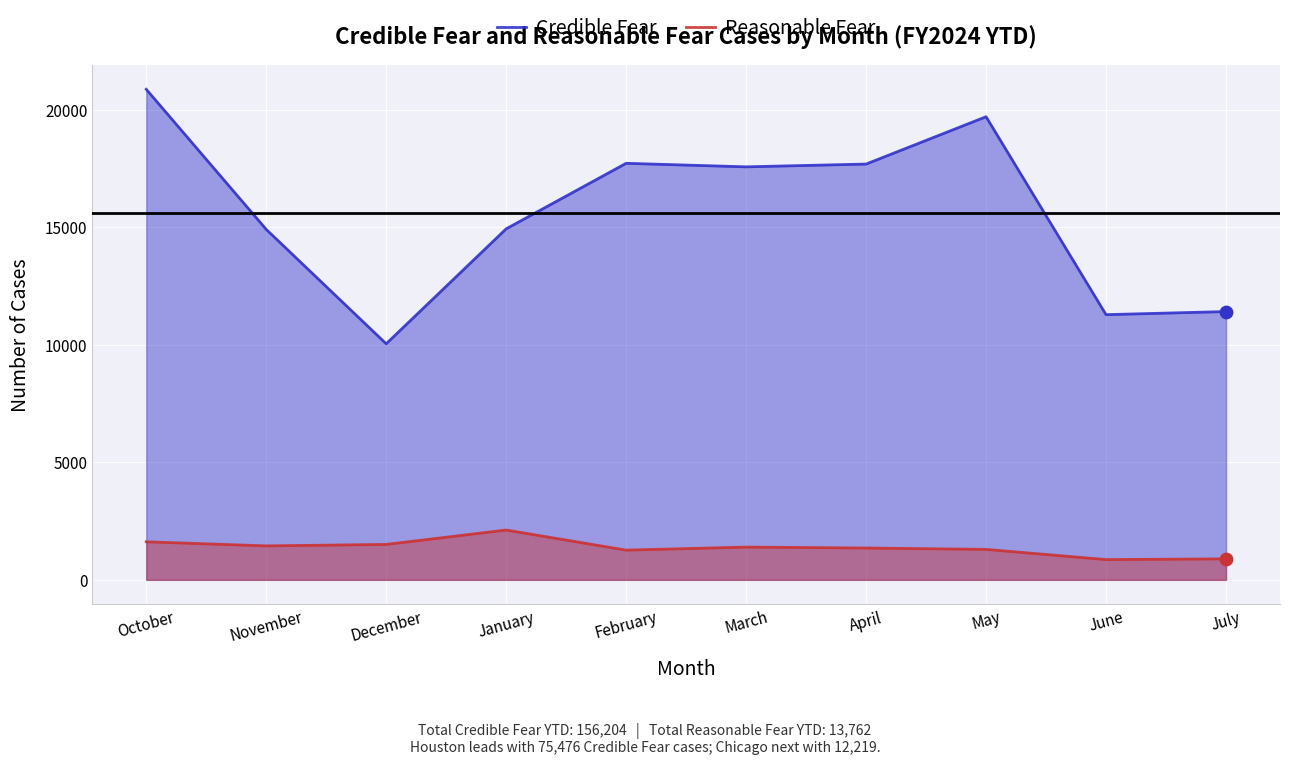

Which series contains the lowest Y value?

Reasonable Fear